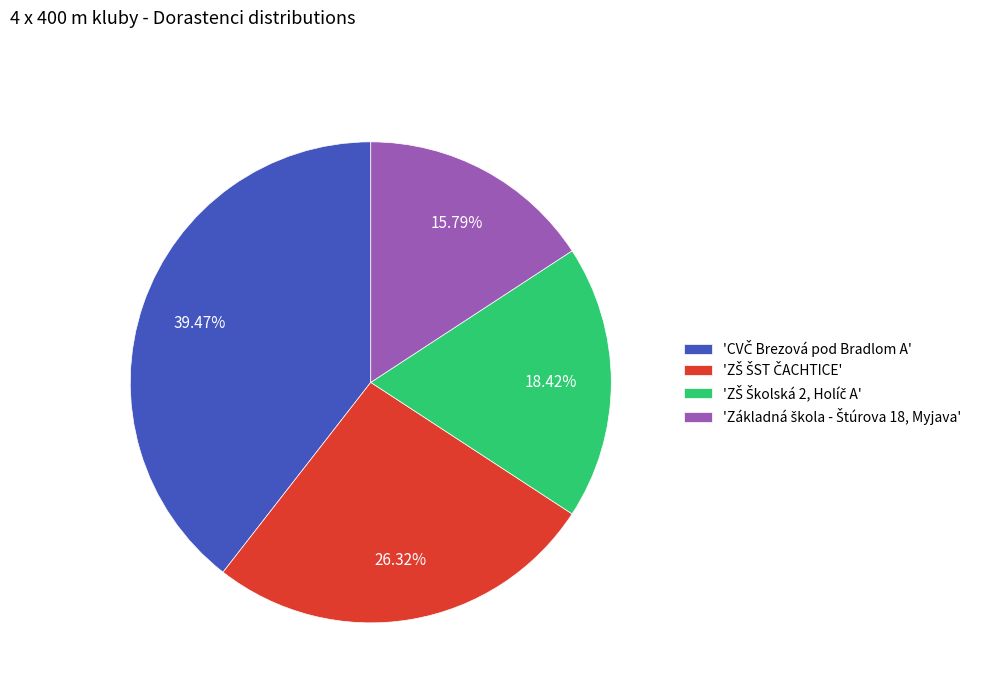

Is there a majority slice in this chart?

No